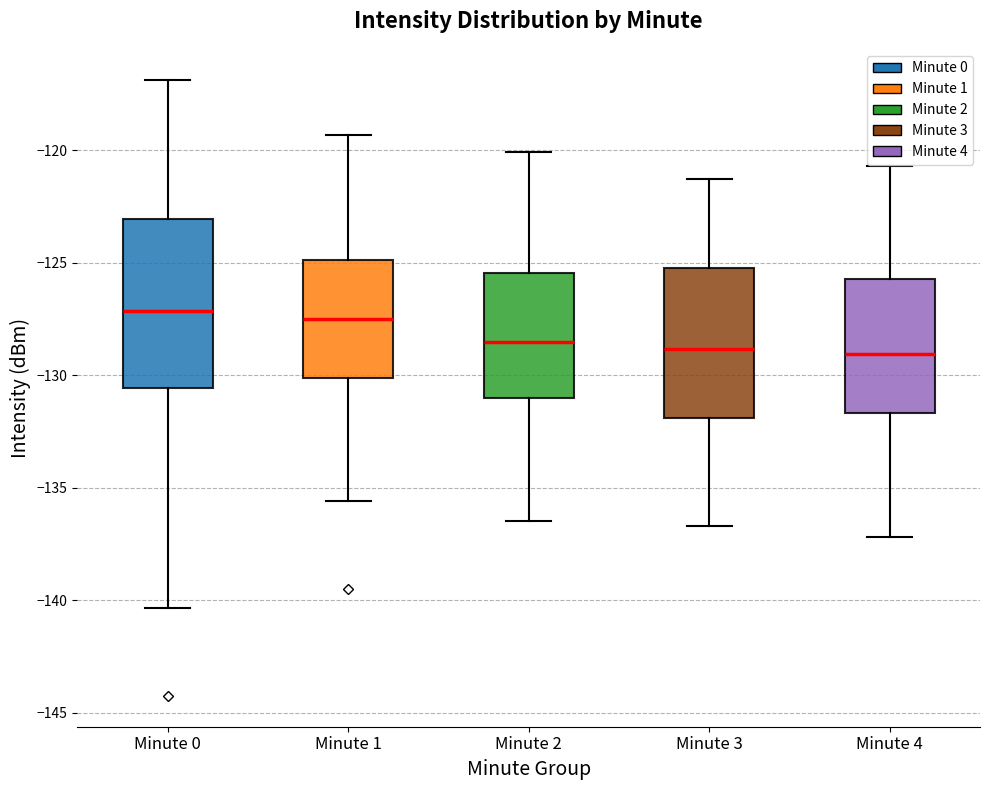

Reading left to right, transcribe this box plot: for each box, give where its median line is, the range the box spans, and where its two whiskers end, as read against the y-axis. The values are not printed on the chart, so give them approximately, as read against the axis.

Minute 0: median -127.0, box -130.5 to -123.0, whiskers -140.5 to -117.0
Minute 1: median -127.5, box -130.0 to -125.0, whiskers -135.5 to -119.5
Minute 2: median -128.5, box -131.0 to -125.5, whiskers -136.5 to -120.0
Minute 3: median -129.0, box -132.0 to -125.0, whiskers -136.5 to -121.5
Minute 4: median -129.0, box -131.5 to -125.5, whiskers -137.0 to -120.5